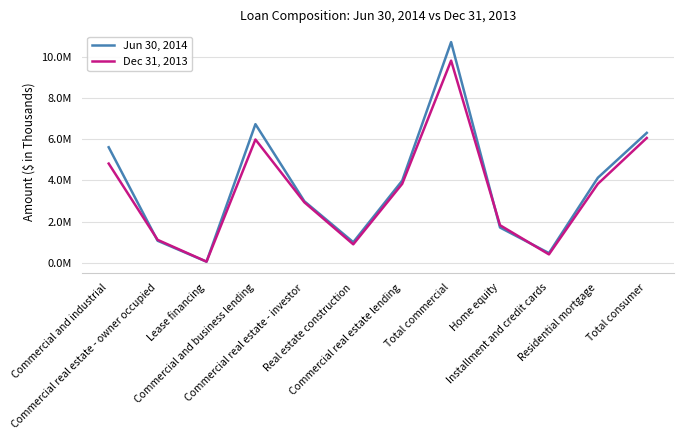

What is the total value across all series at Real estate construction?

1896669